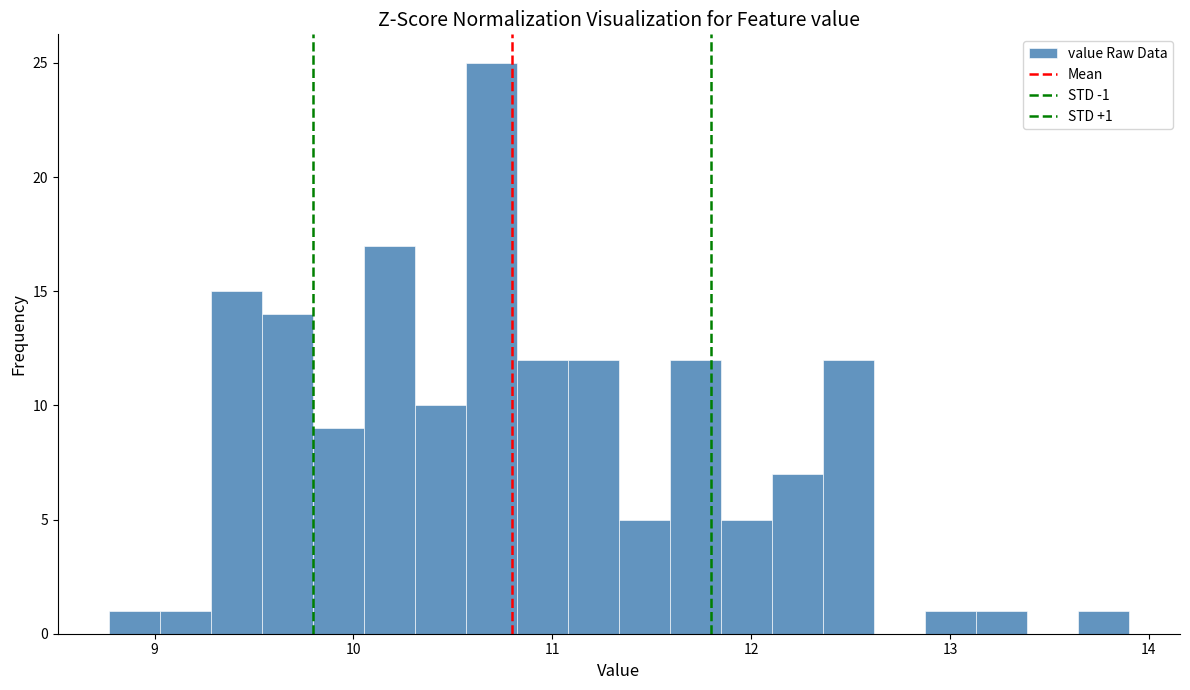

Read against the x-axis, roughly where is the centre of the tallest bar?

10.7